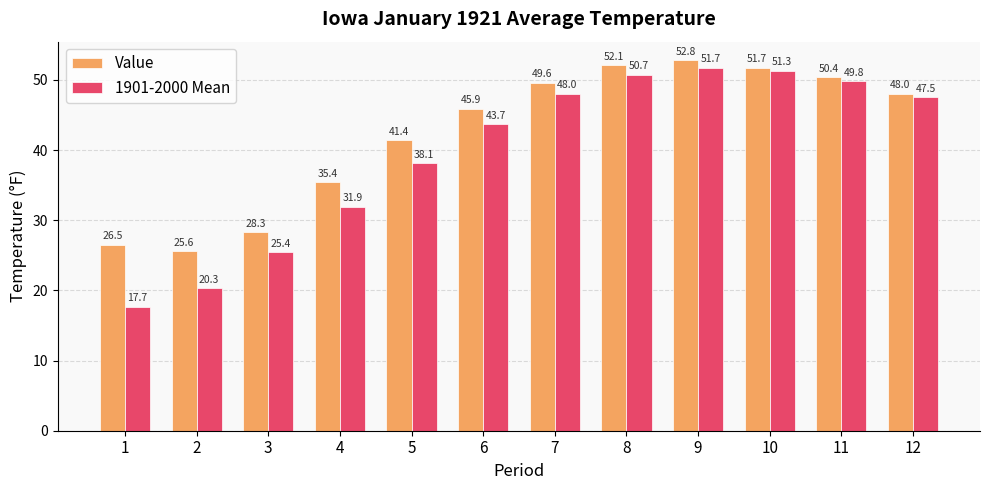

Which label corresponds to the smallest value in the chart?

1